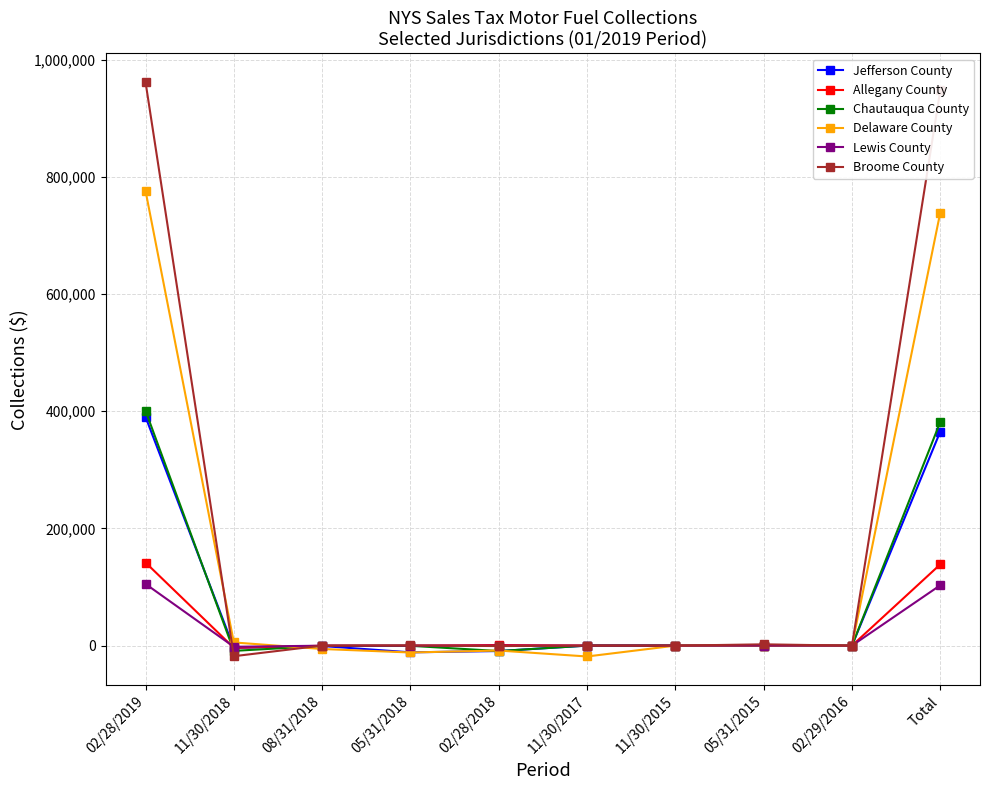

What is the label of the 6th point from the left?

11/30/2017